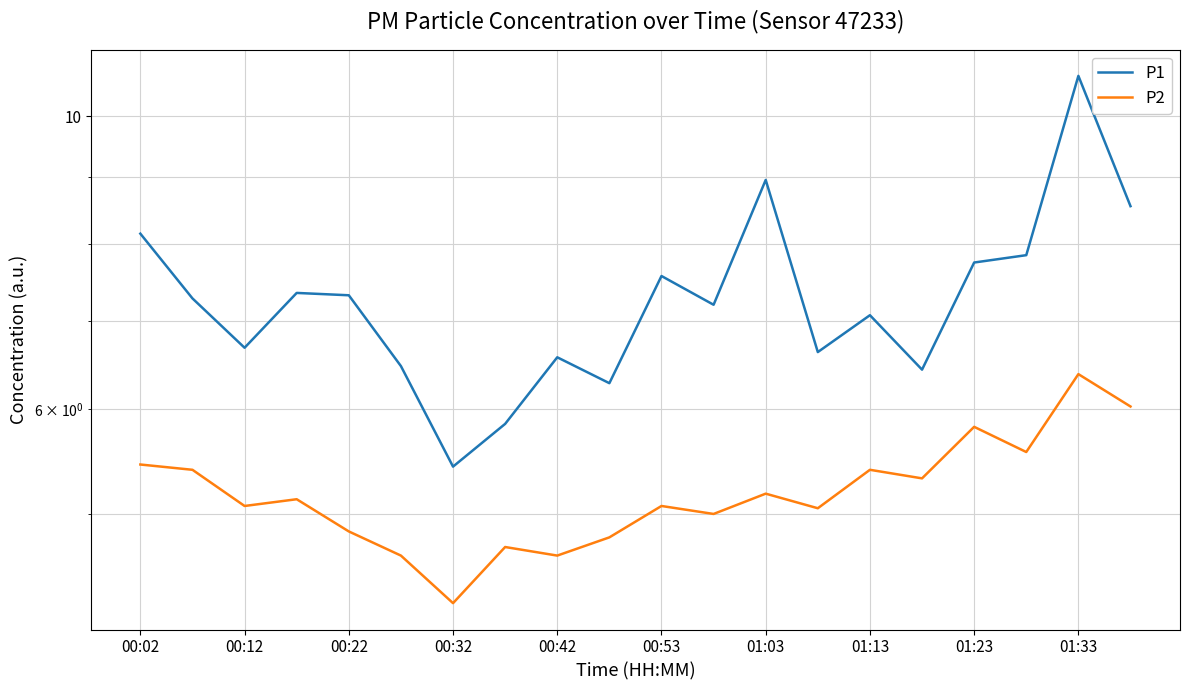

Which series has the largest range (max minus min)?

P1